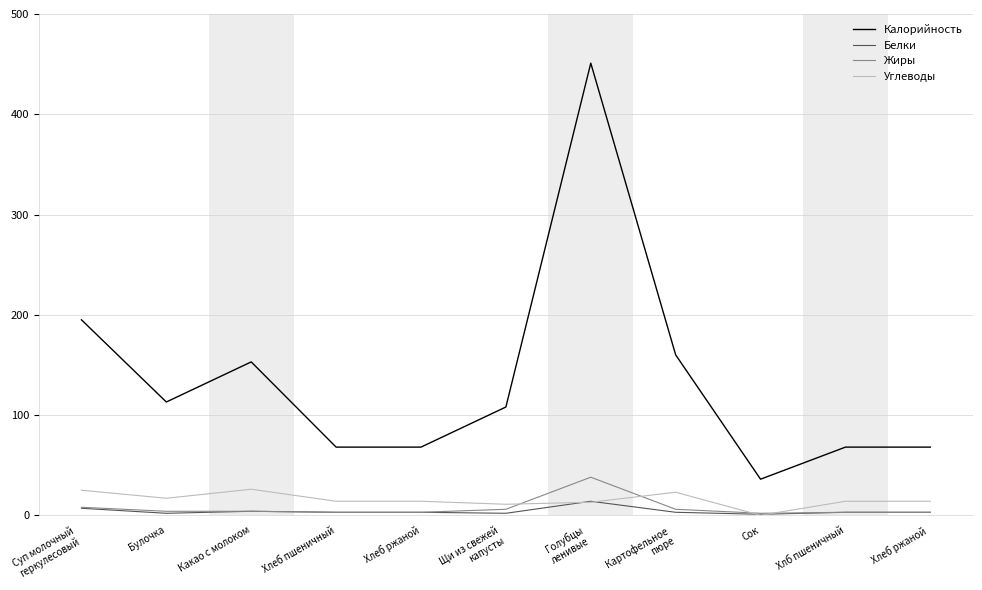

Which series has the largest total across all categories?

Калорийность